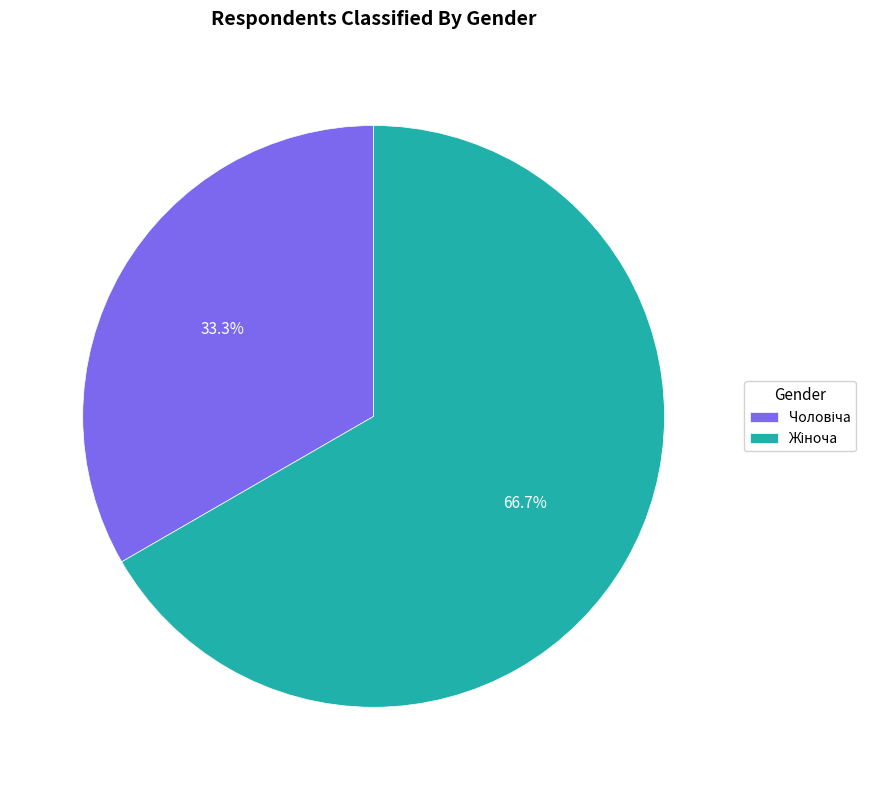

Does any single category account for the majority?

Yes